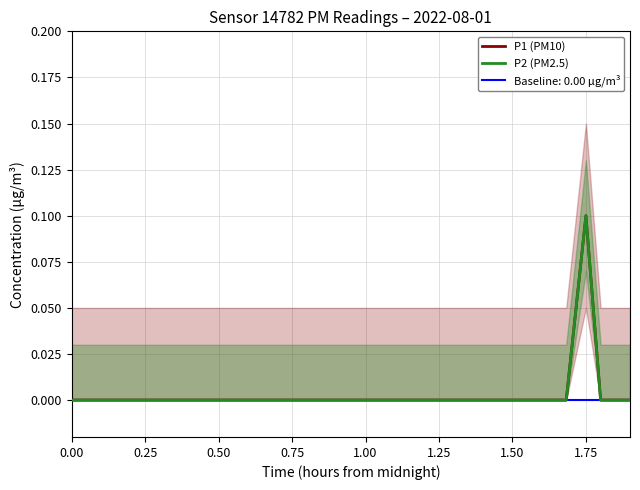

What position from the left is 0.00?

1